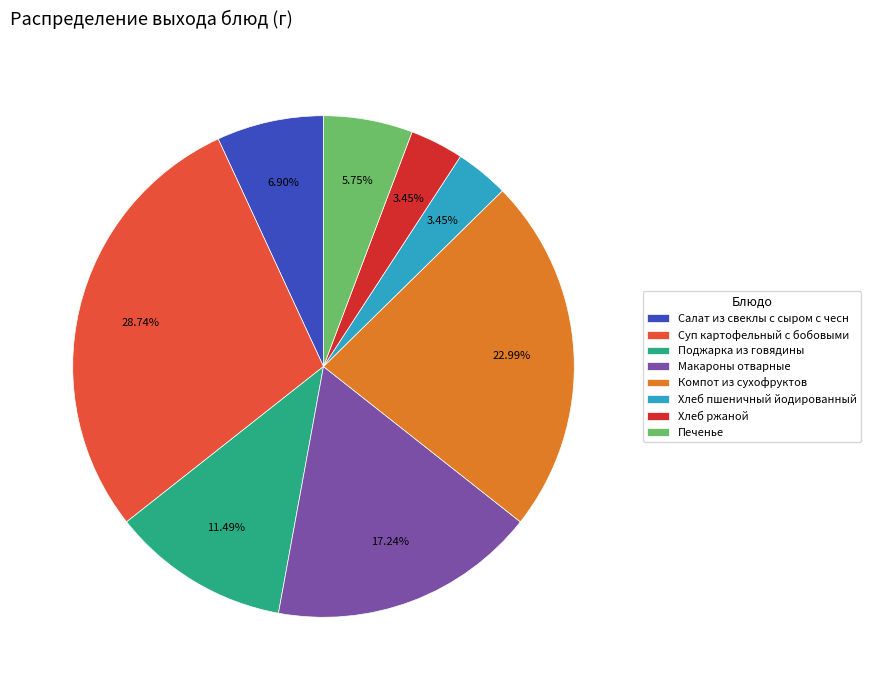

To the nearest percent, what is the combined percentage of Макароны отварные and Поджарка из говядины?

29%